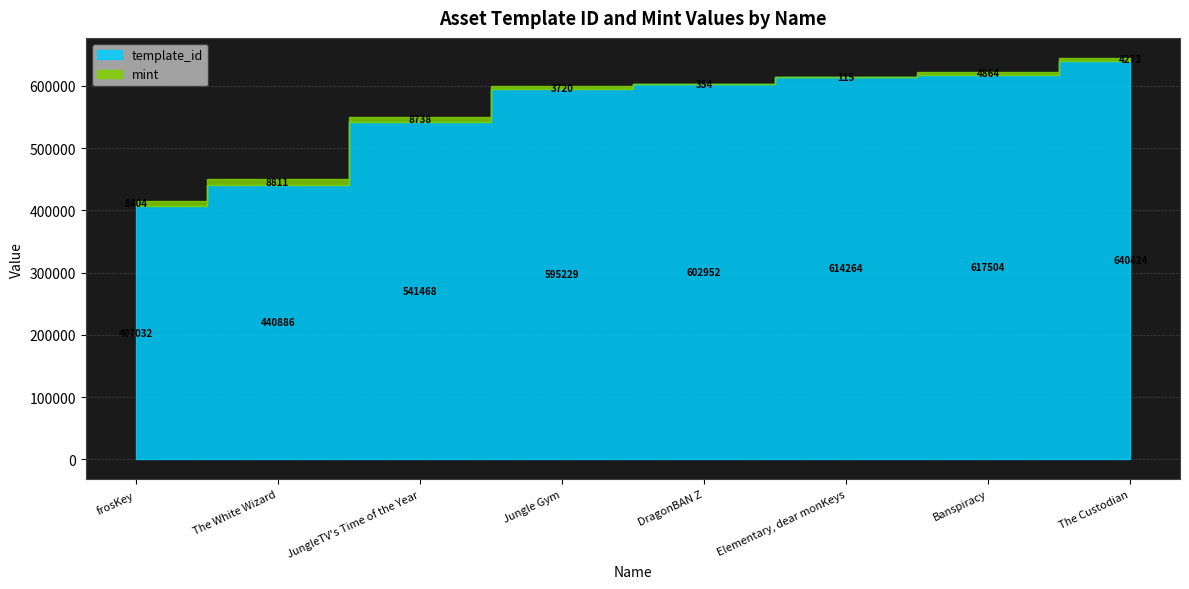

True or false: template_id has more than 2 points higher than both neighbors.

False